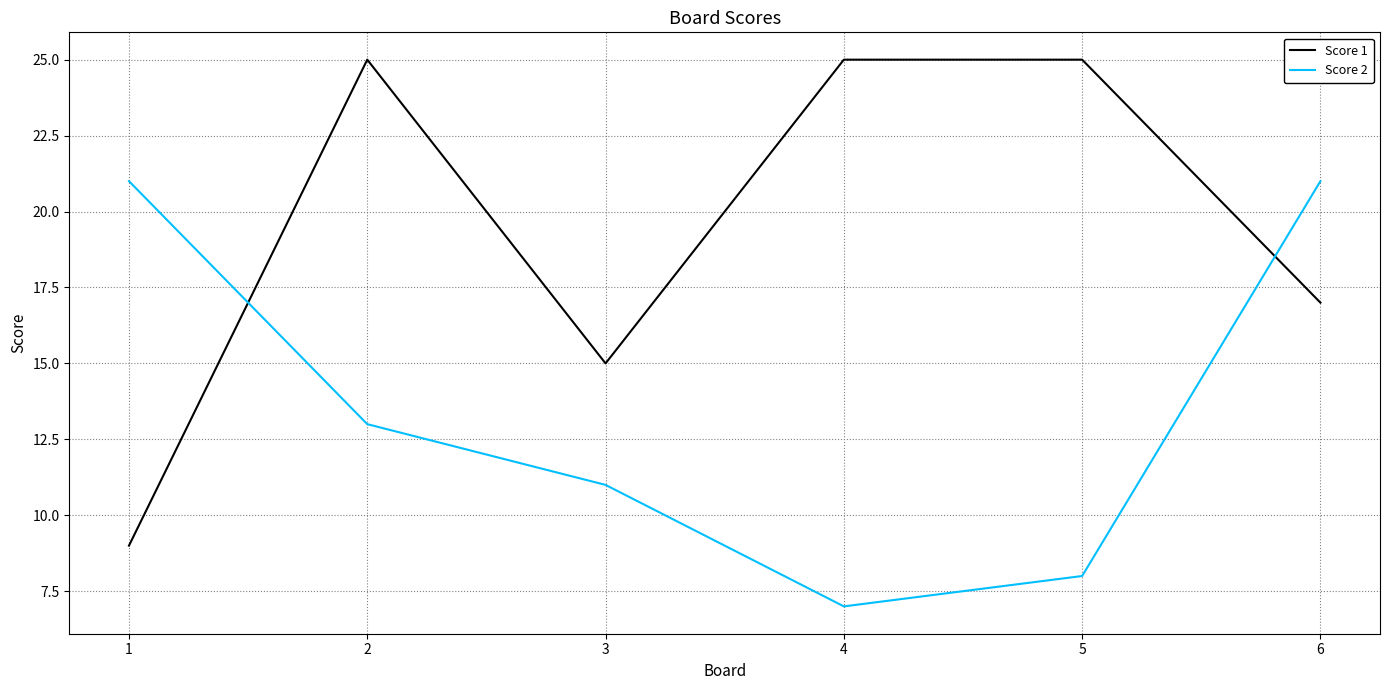

After their last crossing, which series has the higher values: Score 2 or Score 1?

Score 2